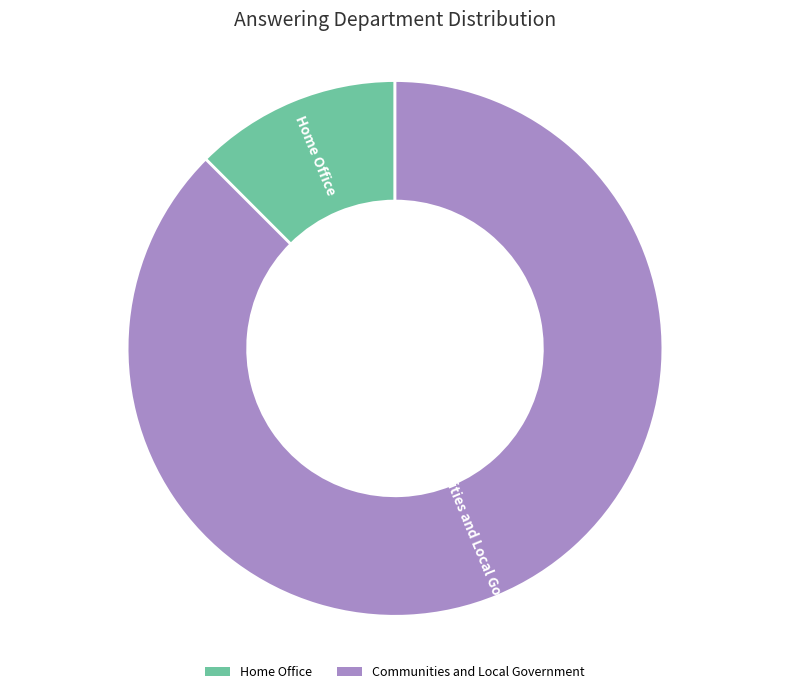

What is the smallest slice in the pie chart?

Home Office